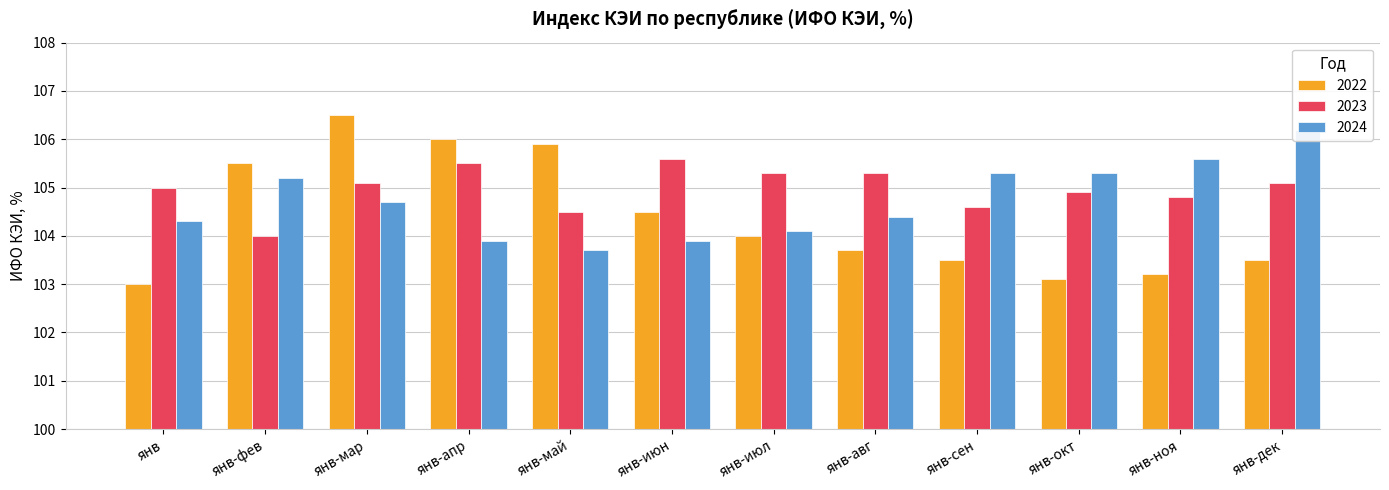

Reading right to left, extract all data points from this chart.

2022: 103.5	103.2	103.1	103.5	103.7	104.0	104.5	105.9	106.0	106.5	105.5	103.0
2023: 105.1	104.8	104.9	104.6	105.3	105.3	105.6	104.5	105.5	105.1	104.0	105.0
2024: 106.2	105.6	105.3	105.3	104.4	104.1	103.9	103.7	103.9	104.7	105.2	104.3